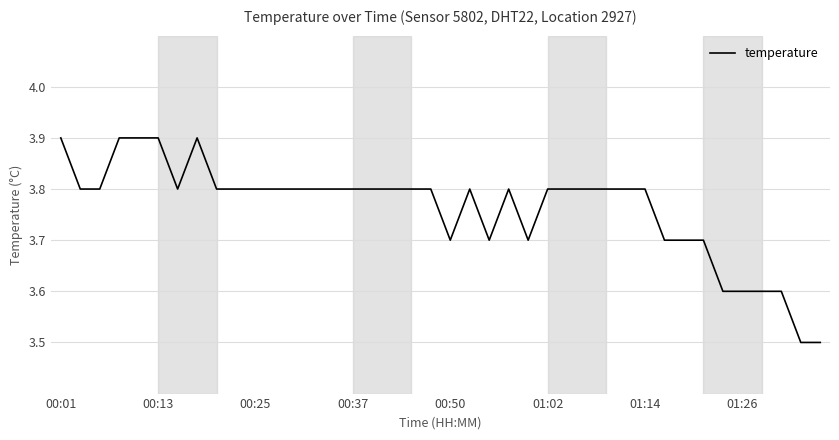

Does the chart display data point markers on the line(s)?

No